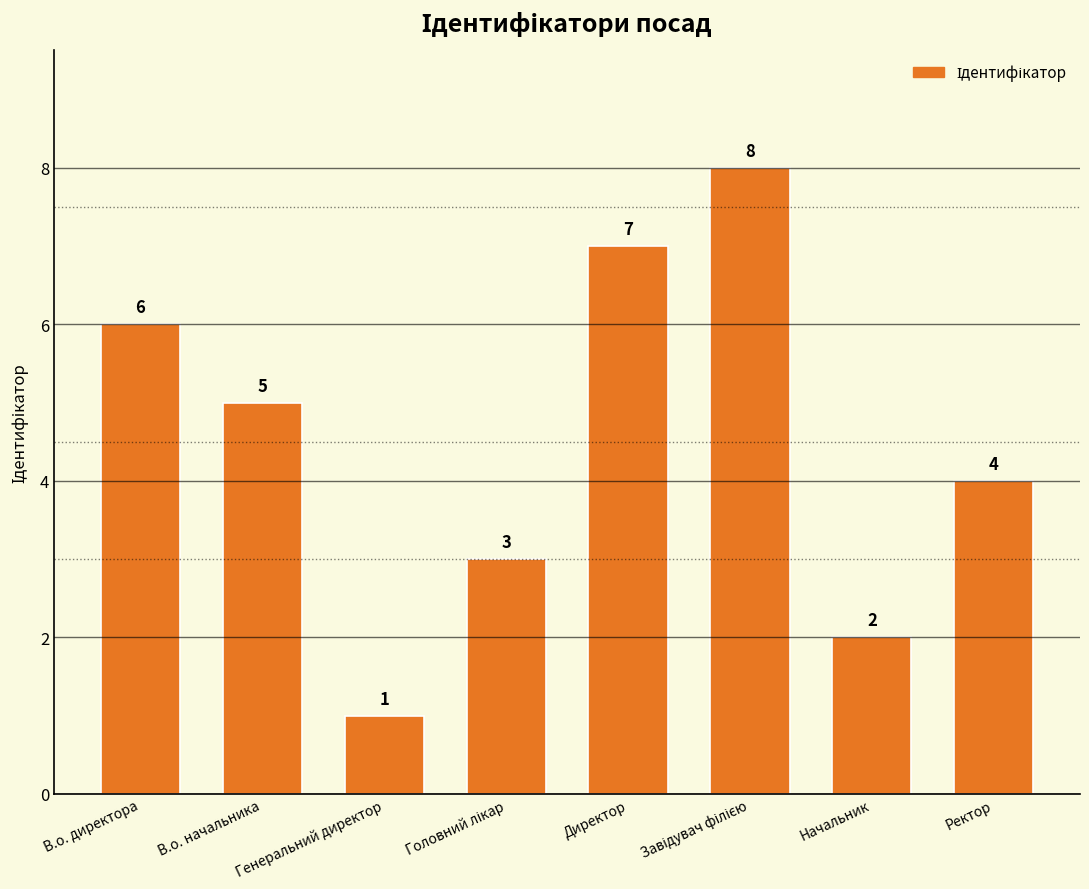

Between В.о. директора and Генеральний директор, which is larger?

В.о. директора